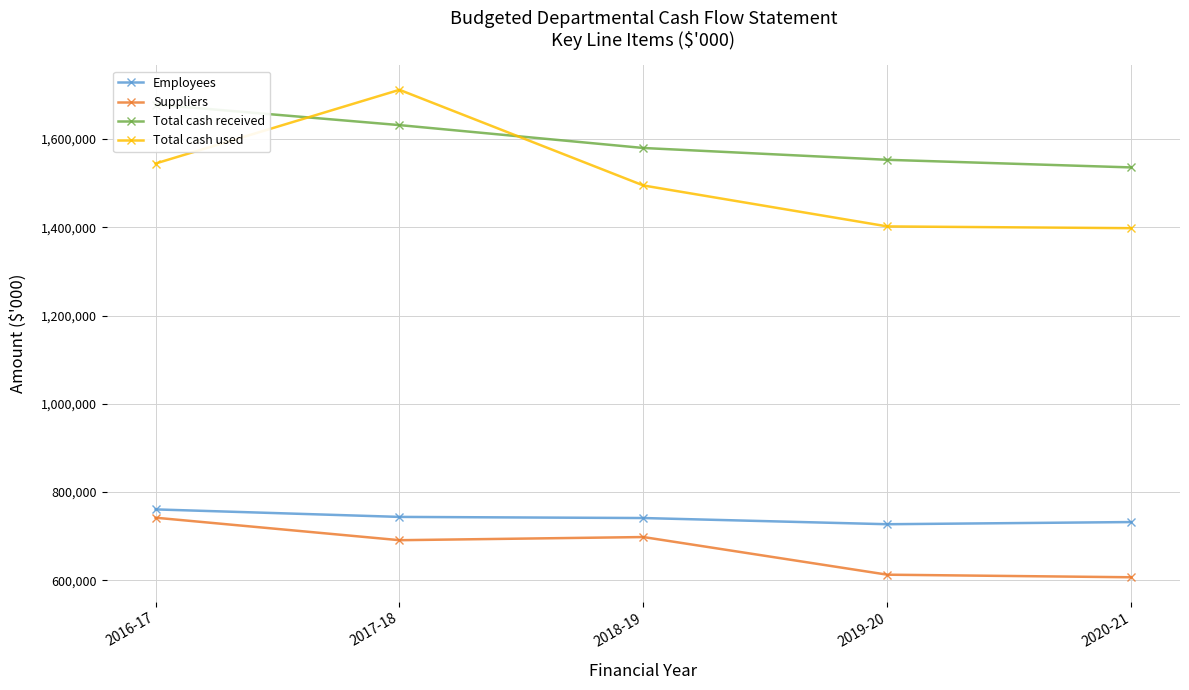

Reading left to right, extract all data points from this chart.

Employees: 760846	743847	741296	727254	732188
Suppliers: 742034	691089	698216	612950	607105
Total cash received: 1678029	1631450	1579620	1552843	1535595
Total cash used: 1544473	1711405	1494707	1401952	1397970